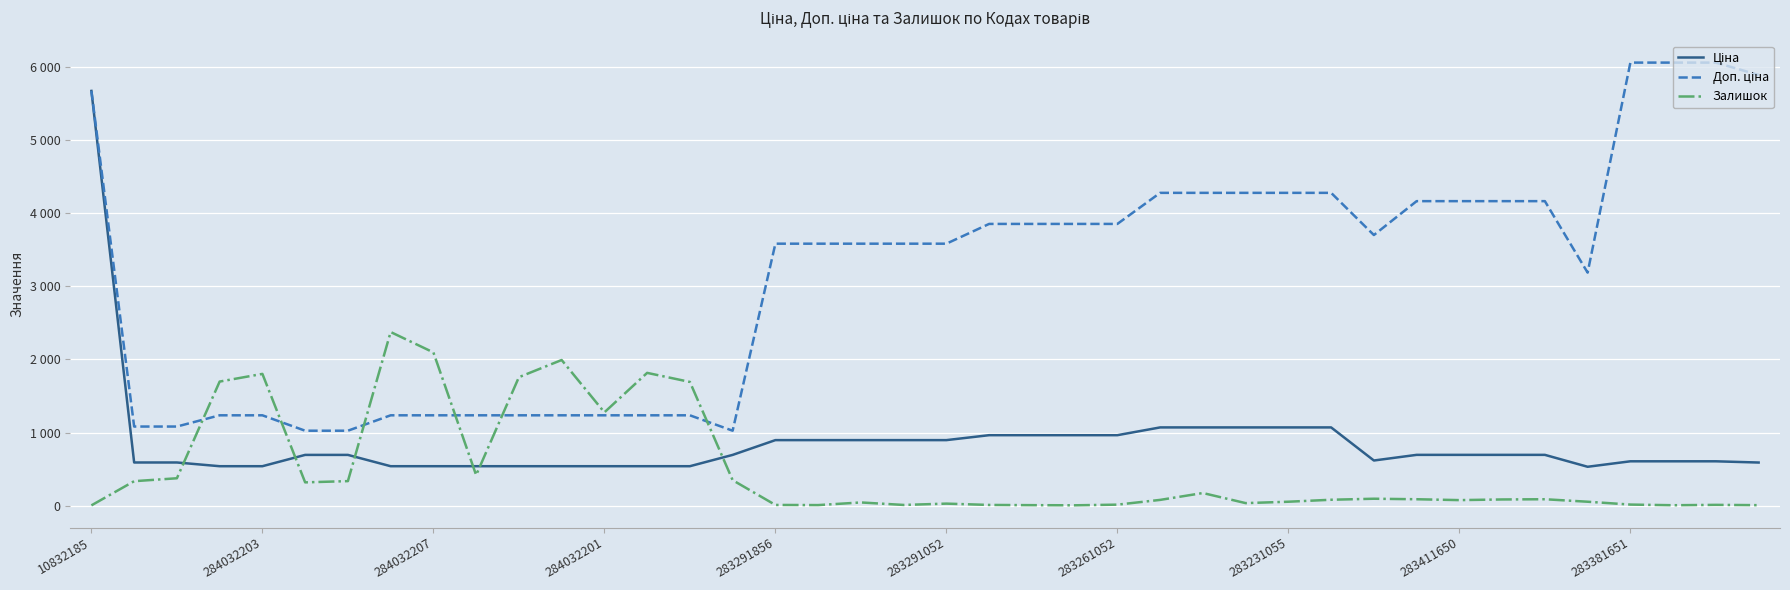

Where is Ціна nearest to the value 3102?

25